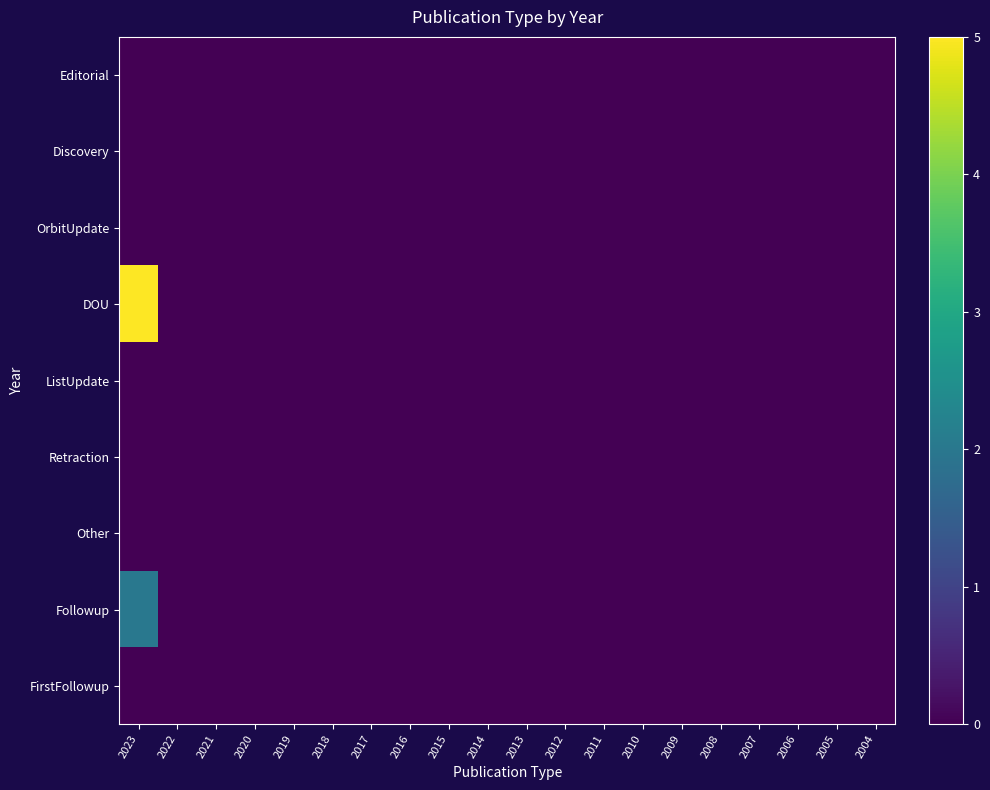

Rank the series by their maximum value, from lowest to highest.

Editorial, Discovery, OrbitUpdate, ListUpdate, Retraction, Other, FirstFollowup, Followup, DOU